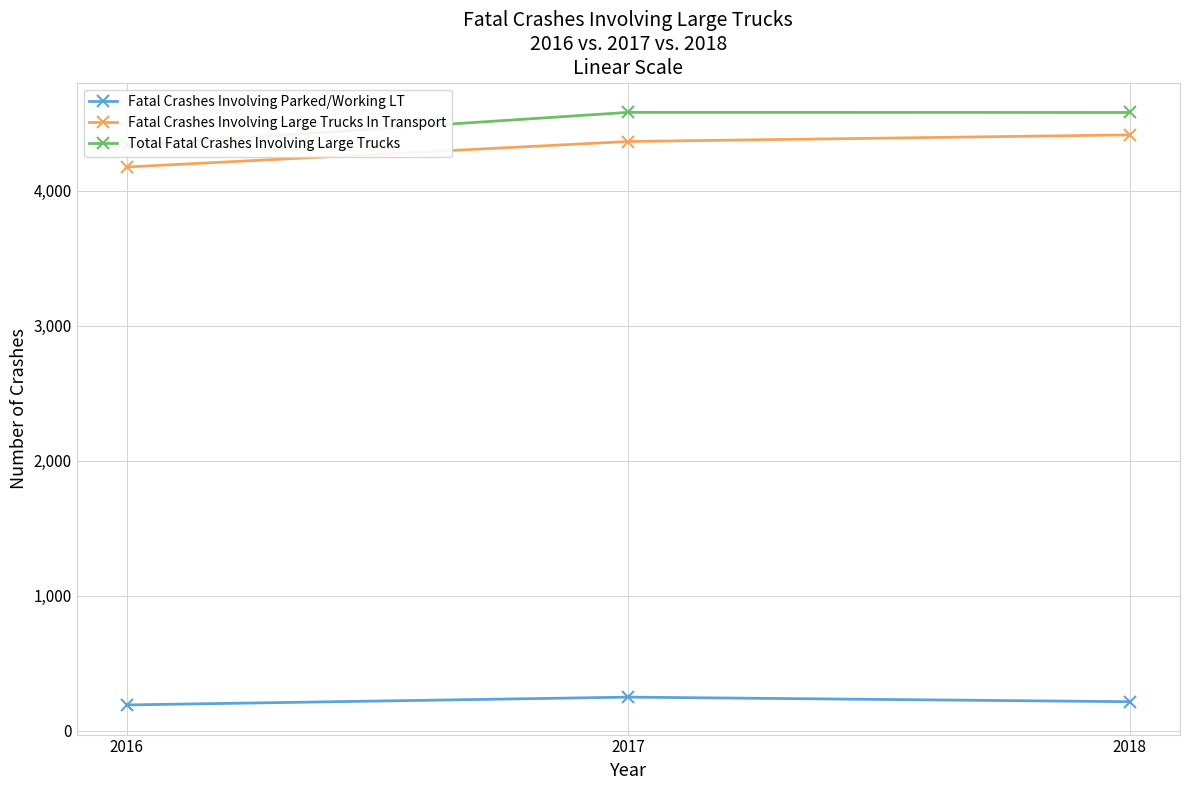

The Total Fatal Crashes Involving Large Trucks series shows 8164 at 2017. True or false?

False